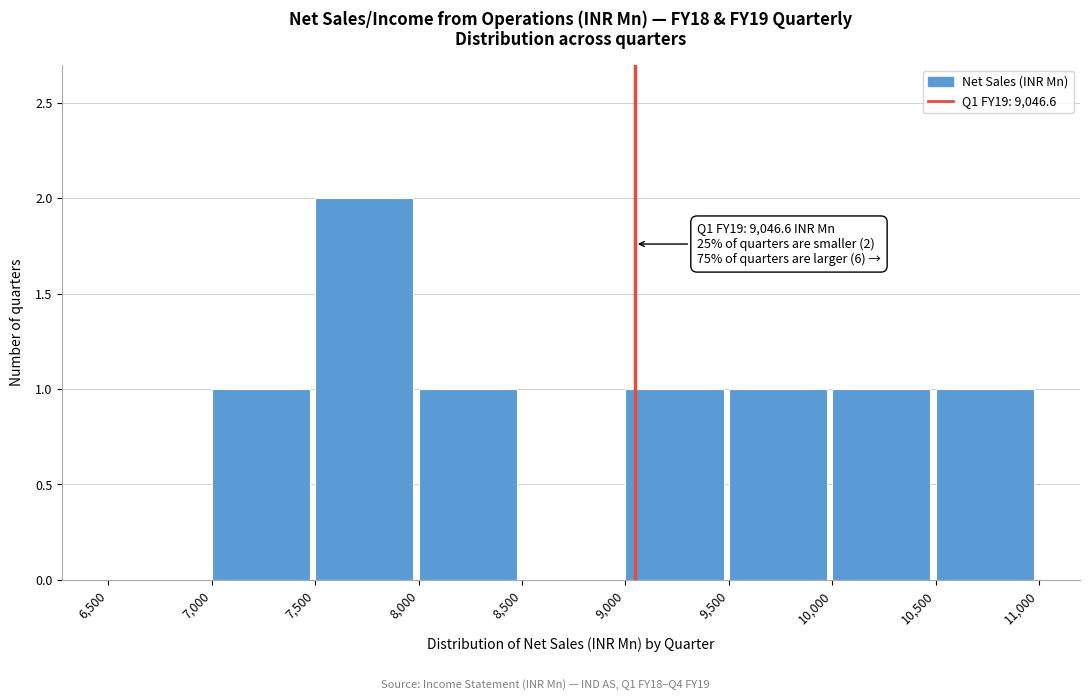

Which range on the x-axis has the tallest bar?

7,500 to 8,000